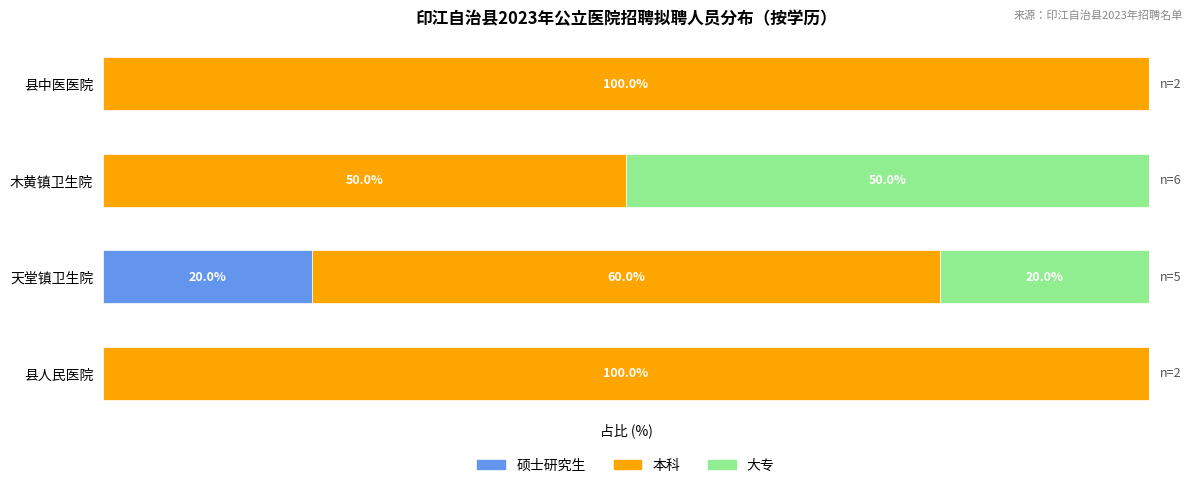

Reading left to right, list all the values displayed in this chart.

硕士研究生: 0=0	1=20	2=0	3=0
本科: 0=100	1=60	2=50	3=100
大专: 0=0	1=20	2=50	3=0